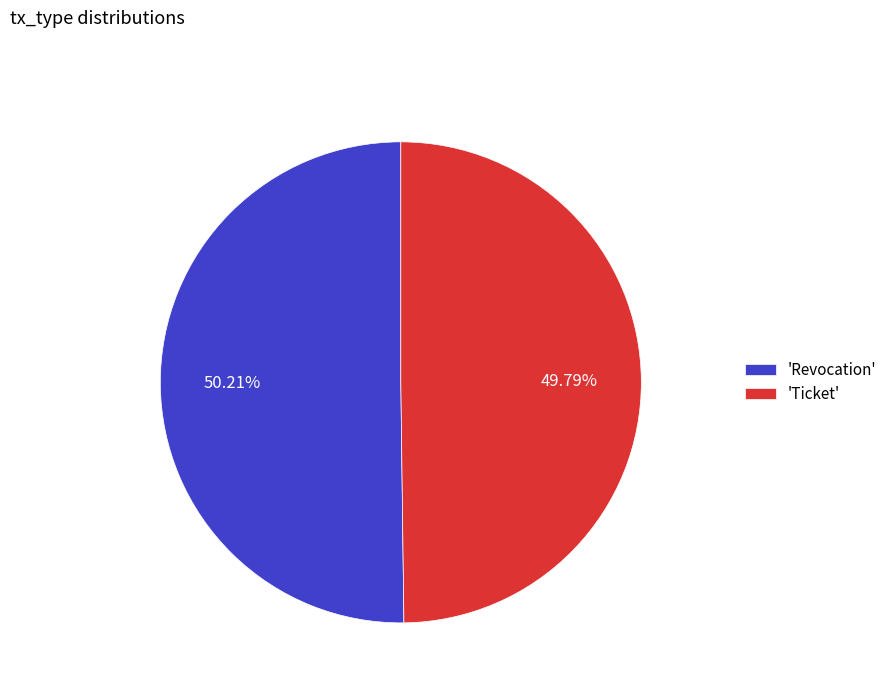

Does any single category account for the majority?

Yes